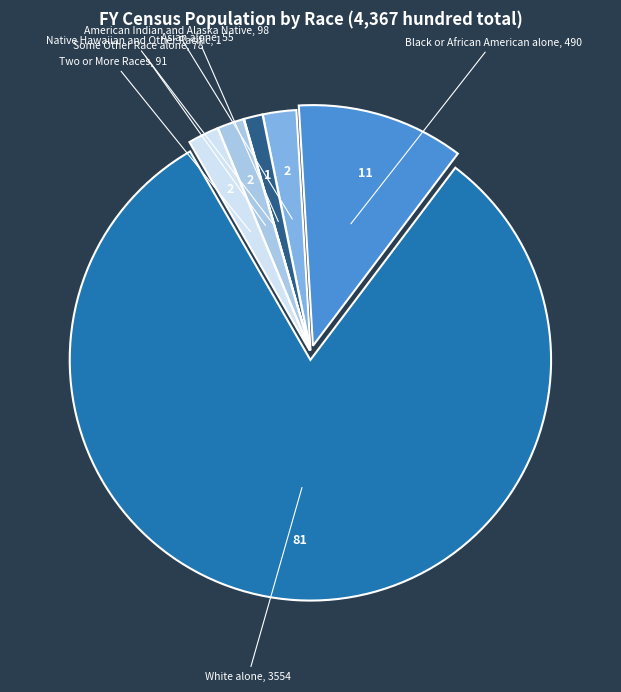

Do Black or African American alone and American Indian and Alaska Native together represent more than half of the pie?

No